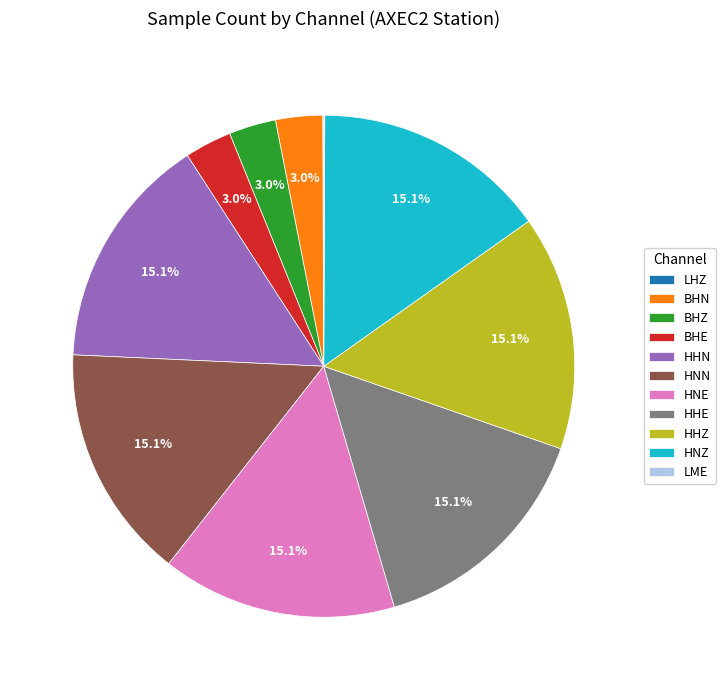

Does HHE account for over 50% of the chart?

No